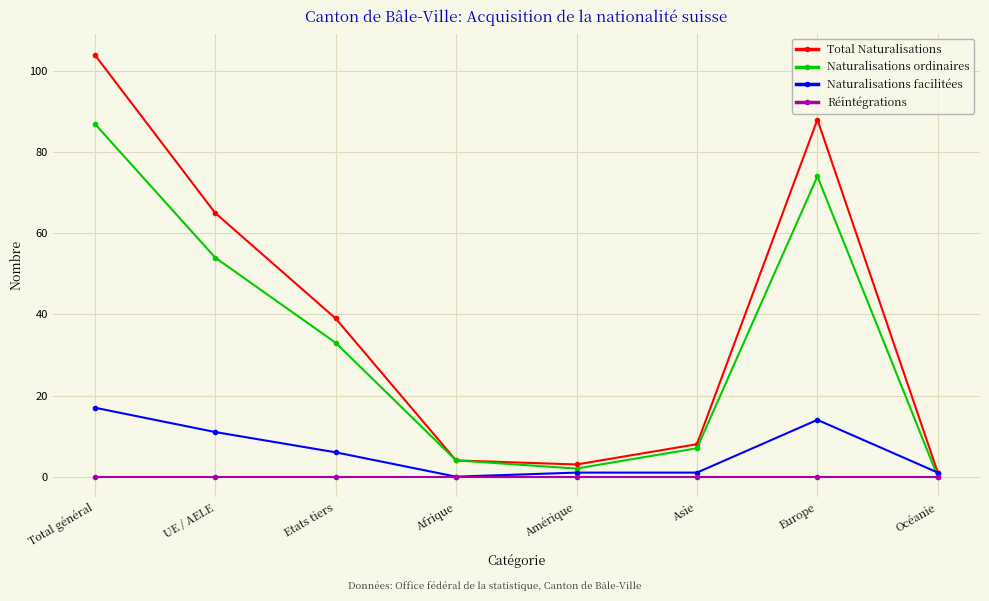

In Naturalisations ordinaires, how many points are lower than both neighbors (excluding endpoints)?

1